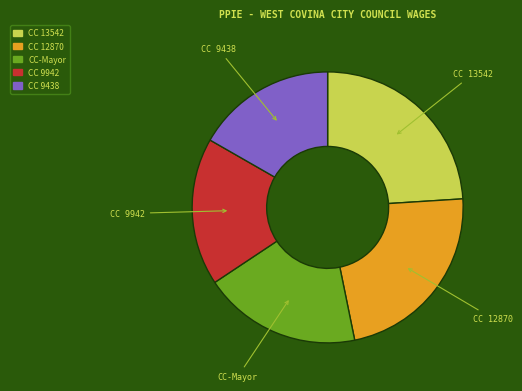

Which slice is the largest?

CC 13542